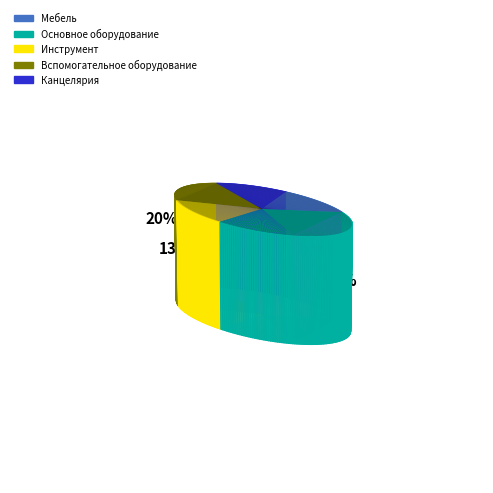

Which slice is the largest?

Основное оборудование